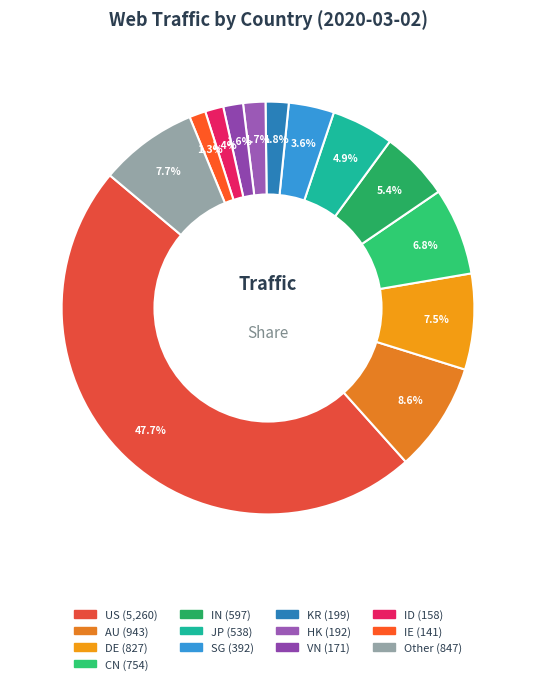

Between DE and IN, which is larger?

DE